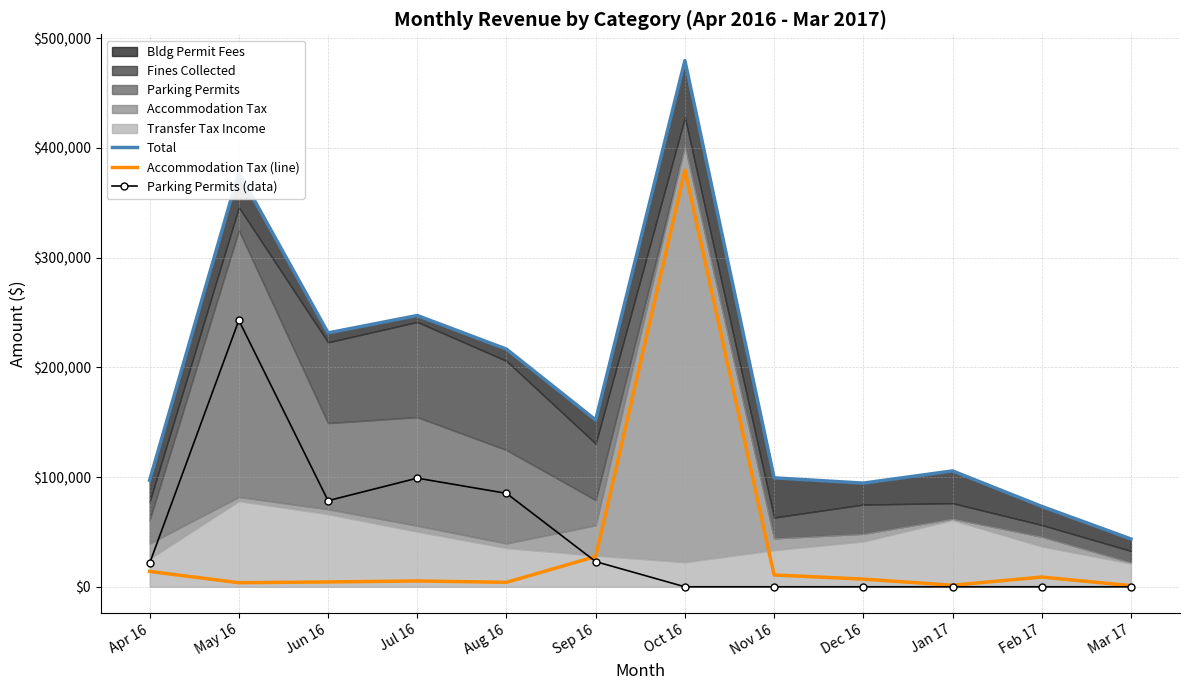

Is the value of Parking Permits (data) at Dec 16 greater than the value of Accommodation Tax (line) at Jun 16?

No